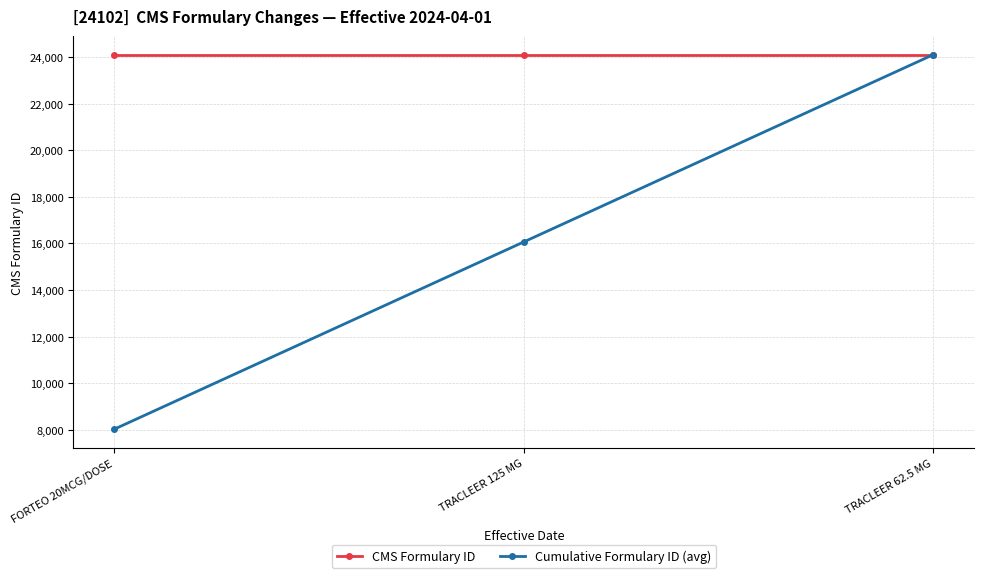

What is the label of the 1st point from the right?

TRACLEER 62.5 MG